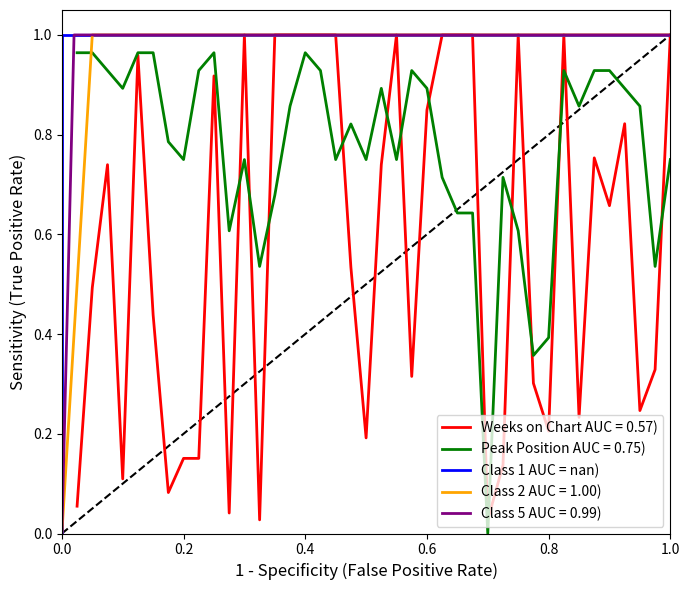

Between 0.2 and 0.4, which is larger?

0.2